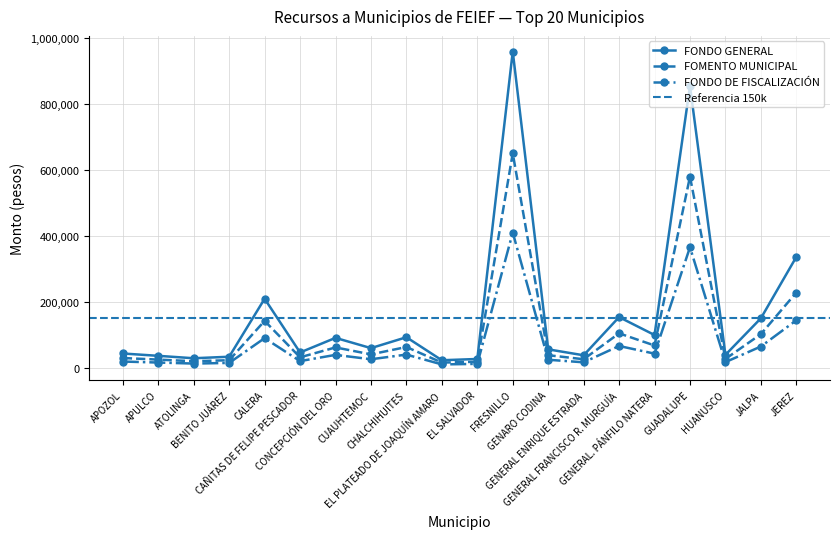

True or false: FONDO GENERAL and FONDO DE FISCALIZACIÓN cross at least once.

False